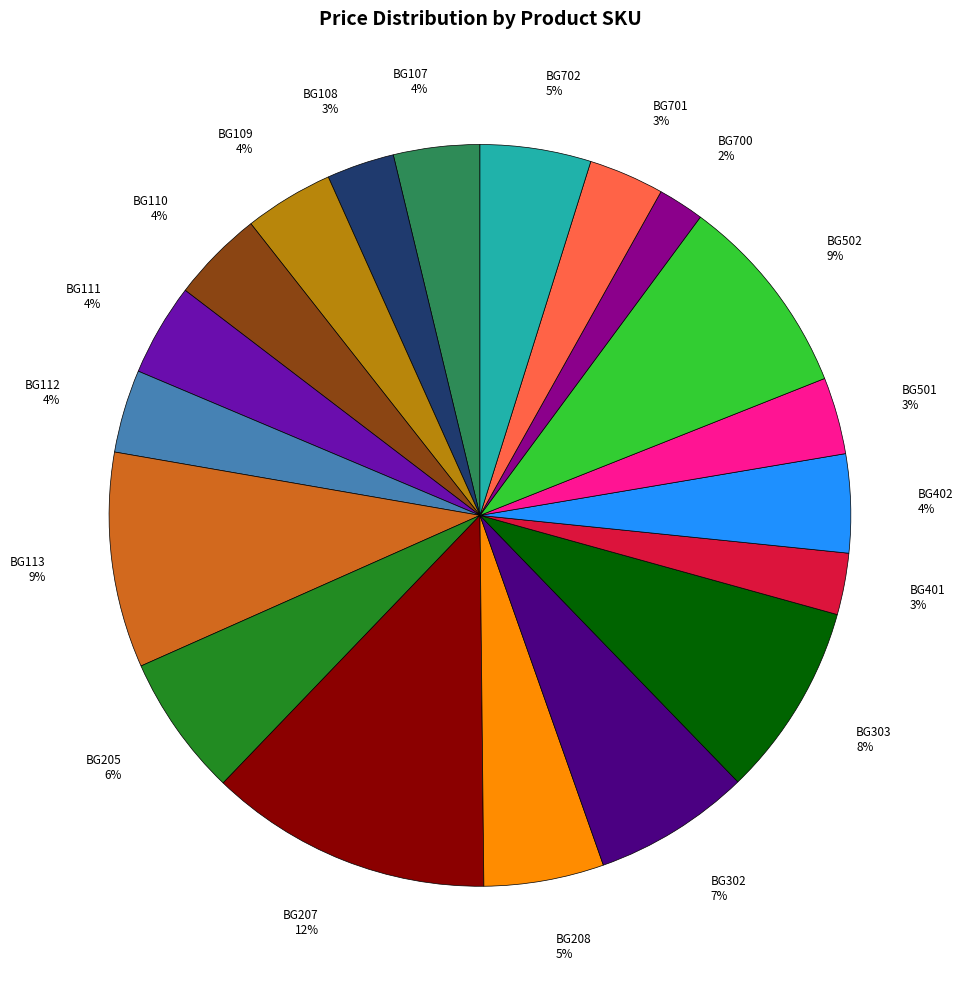

Is BG208 the majority of the pie?

No